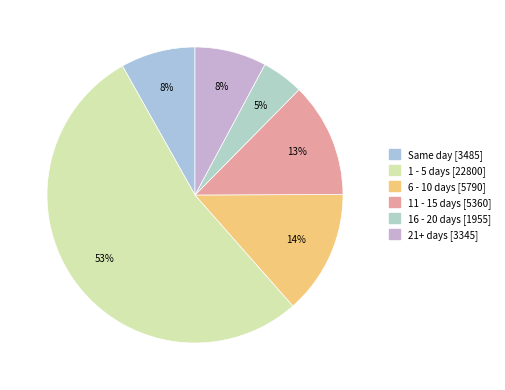

To the nearest percent, what is the average slice percentage?

17%